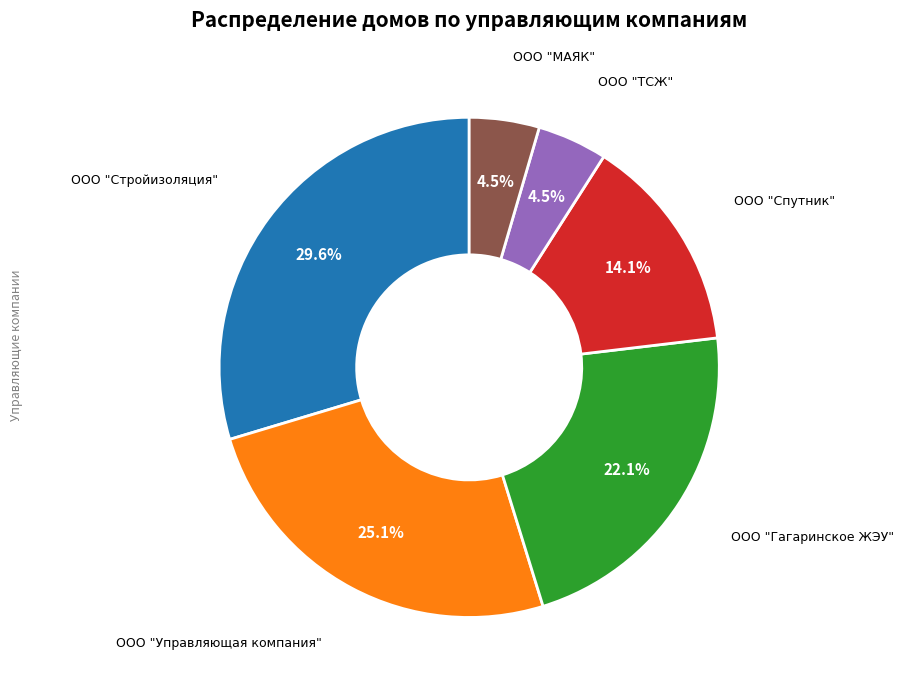

Is there any slice that represents more than half of the pie?

No